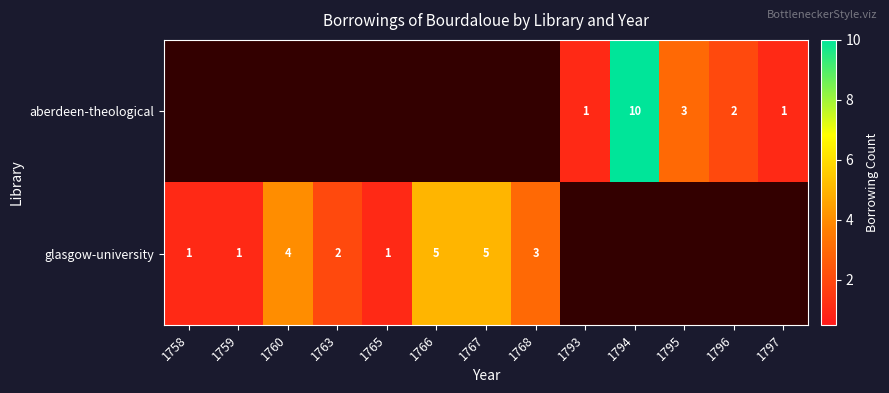

The glasgow-university series shows 7 at 1767. True or false?

False